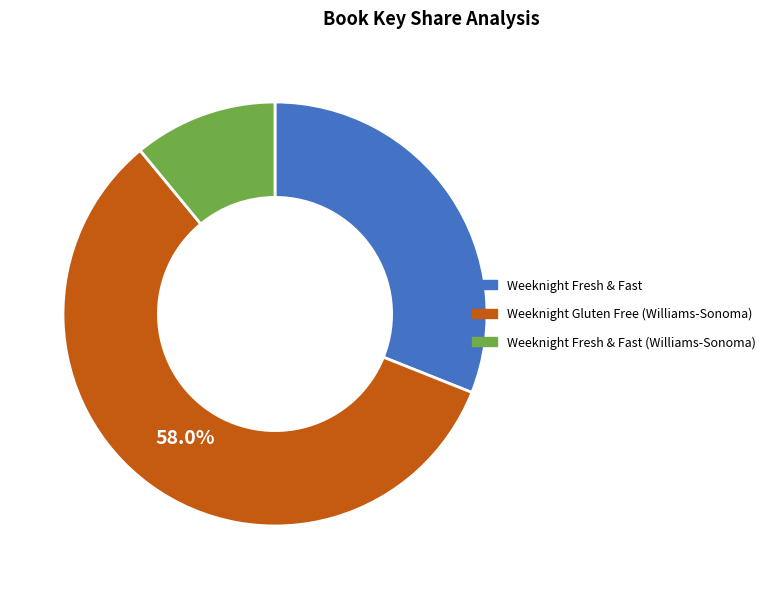

Does any single category account for the majority?

Yes